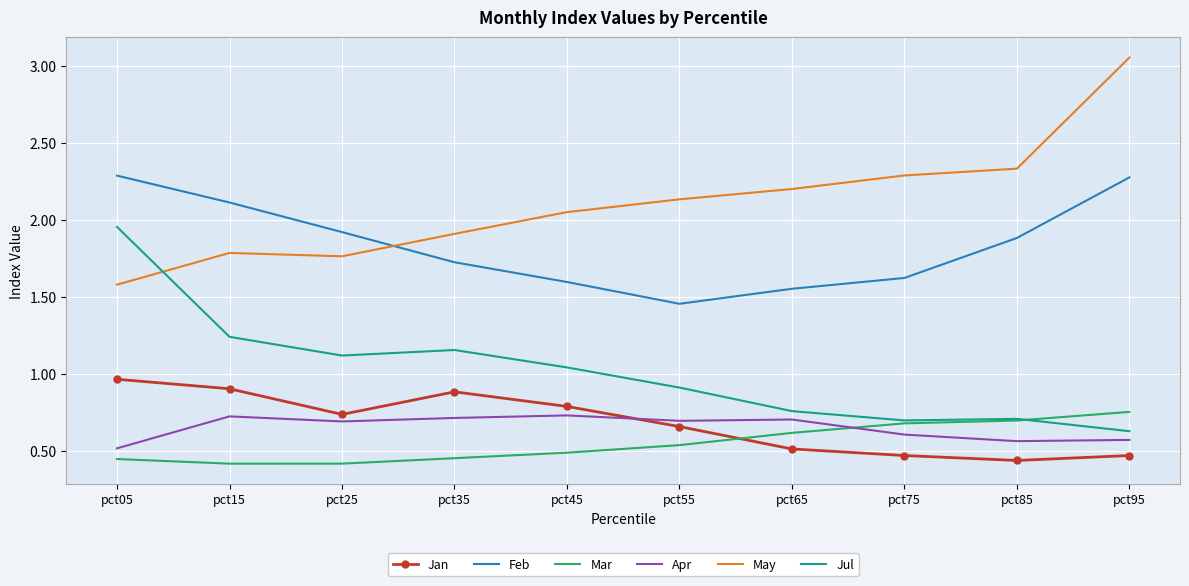

True or false: Mar has more than 1 interior local peaks.

False